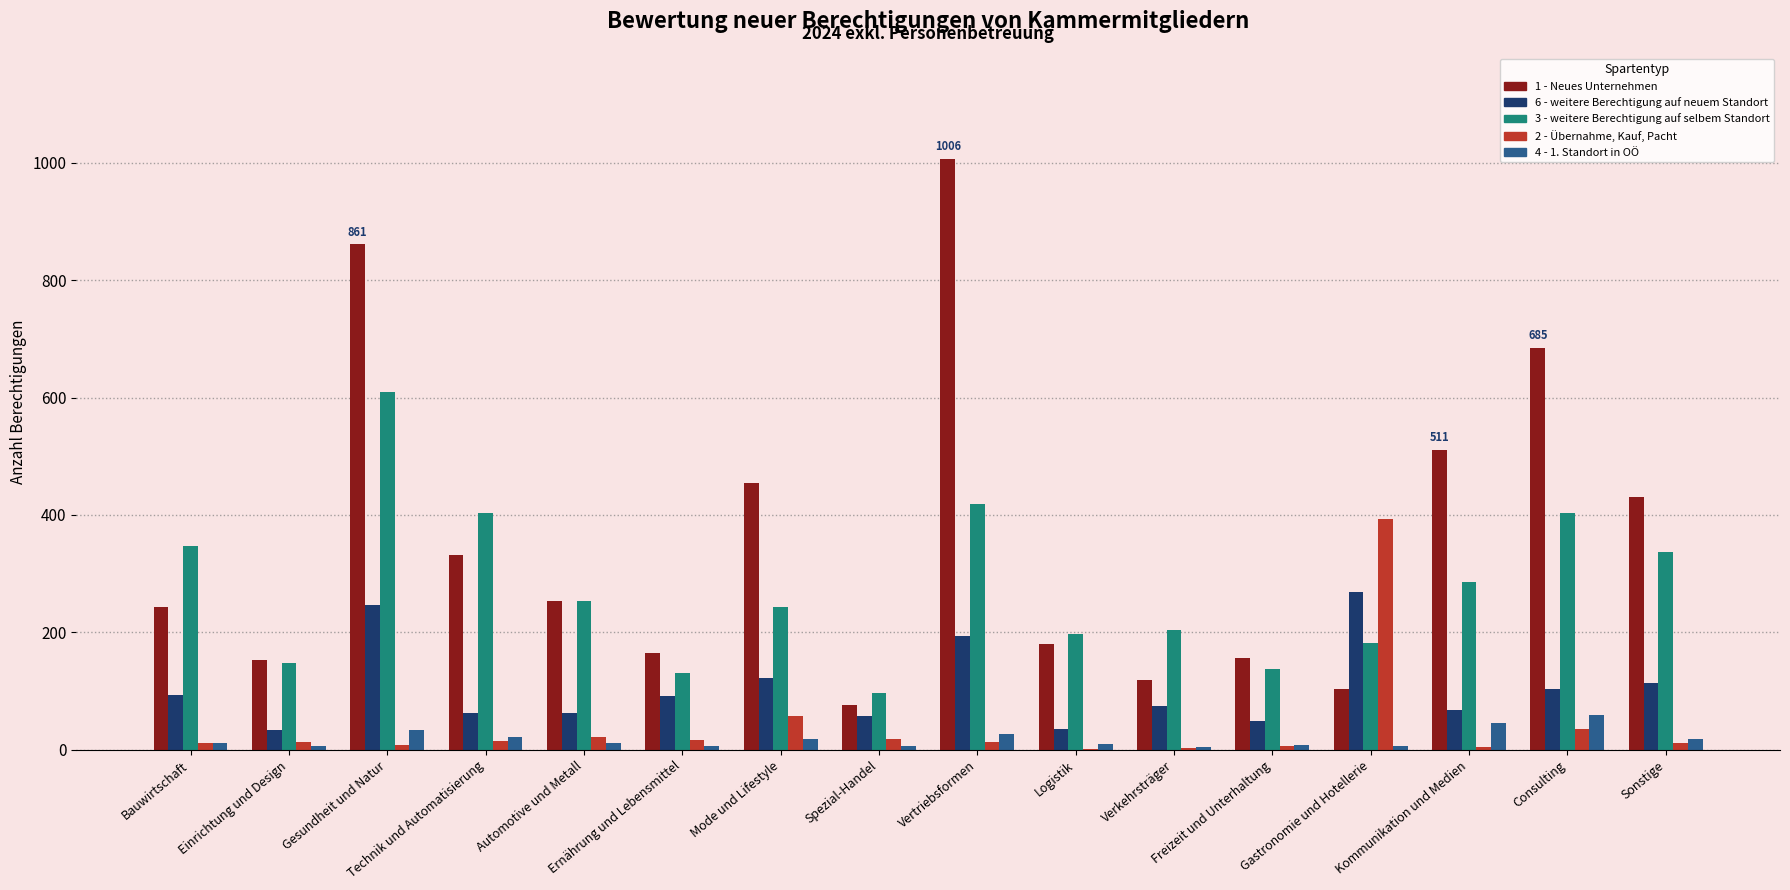

The value of 6 - weitere Berechtigung auf neuem Standort at Technik und Automatisierung is 62. True or false?

True